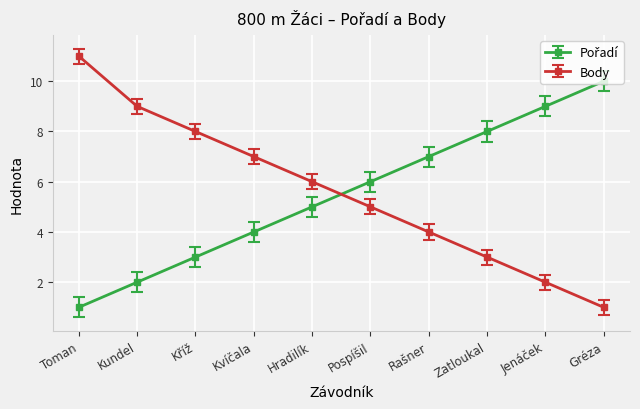

Count the number of categories in the chart.

10